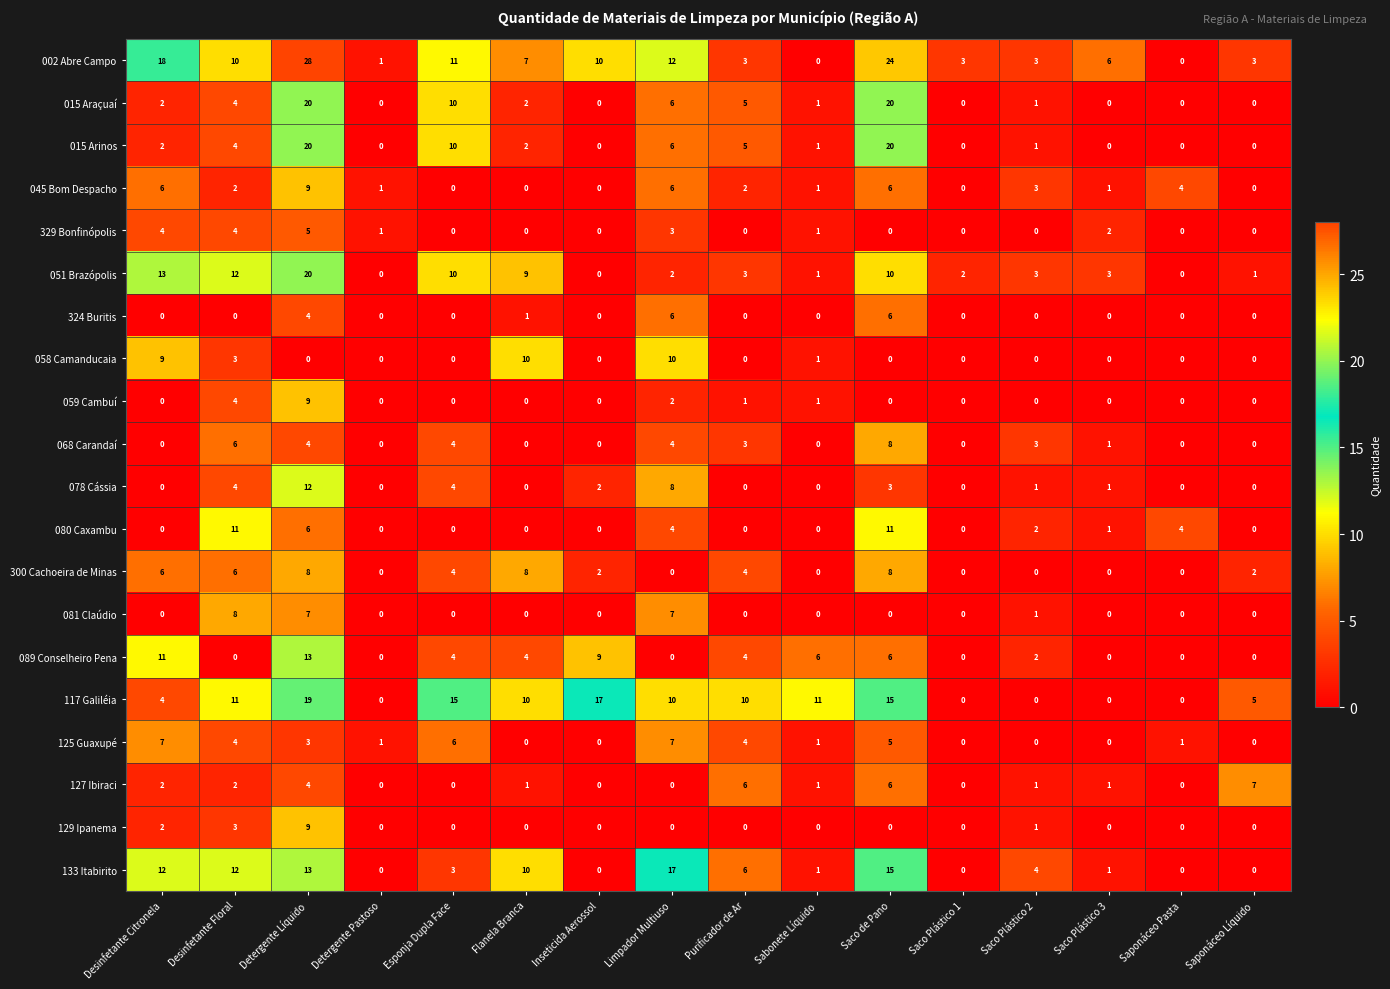

True or false: 051 Brazópolis has a value of 2 at Saco Plástico 2.

False